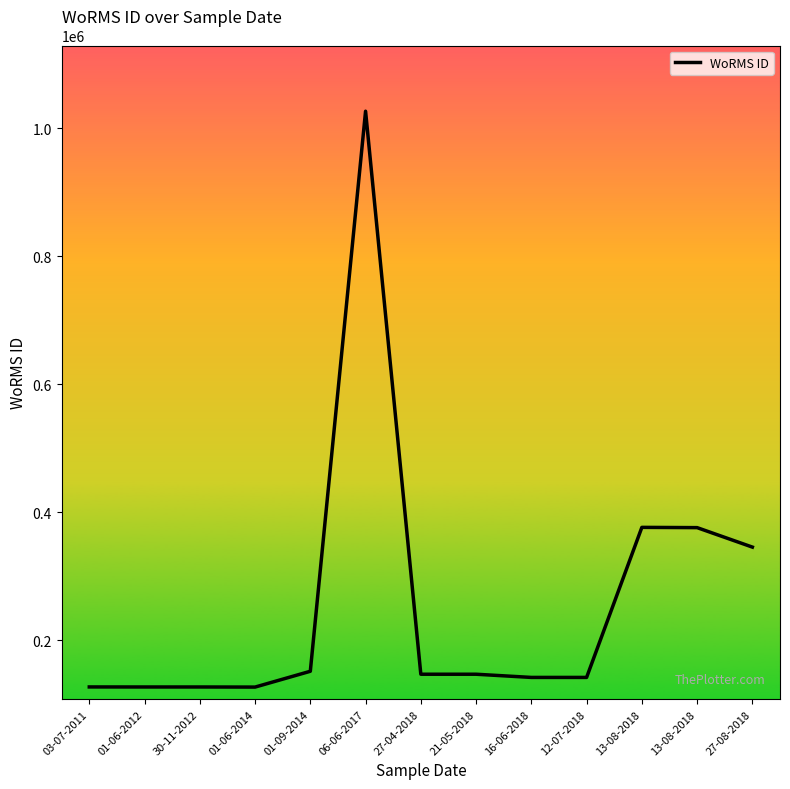

Does the chart display data point markers on the line(s)?

No